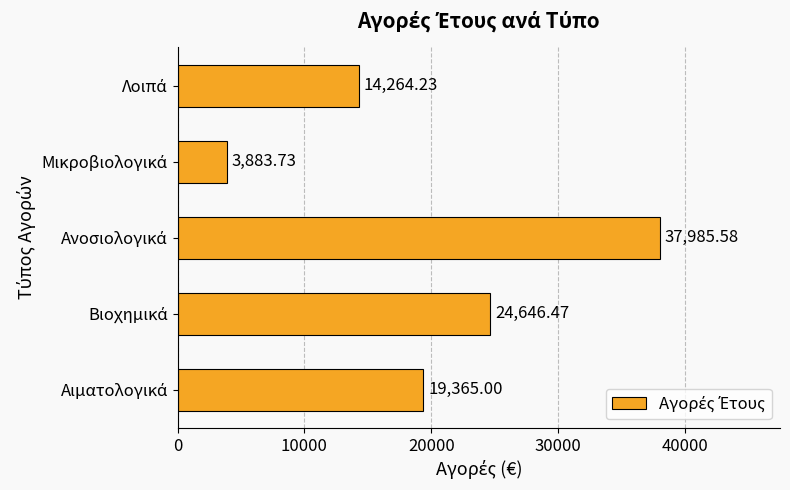

What is the difference between the second highest and second lowest values?

10382.2